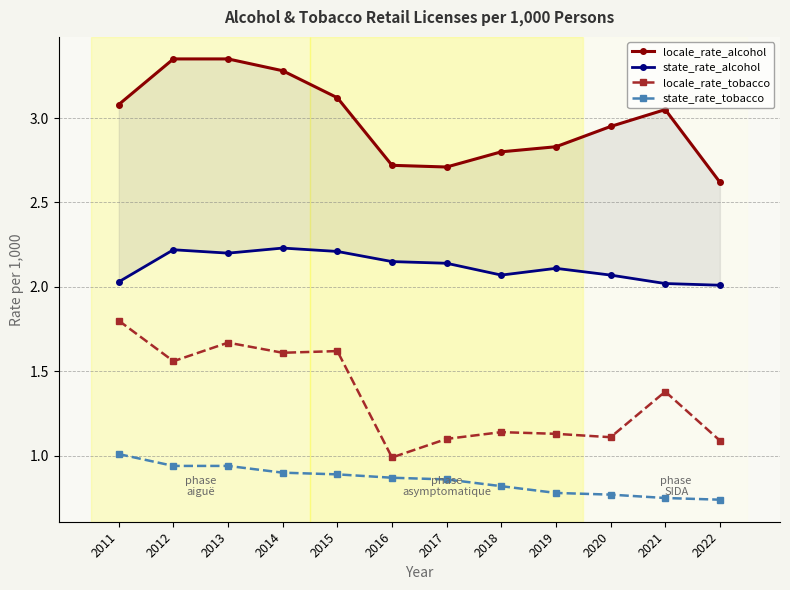

What is the highest value of the state_rate_tobacco series?

1.0